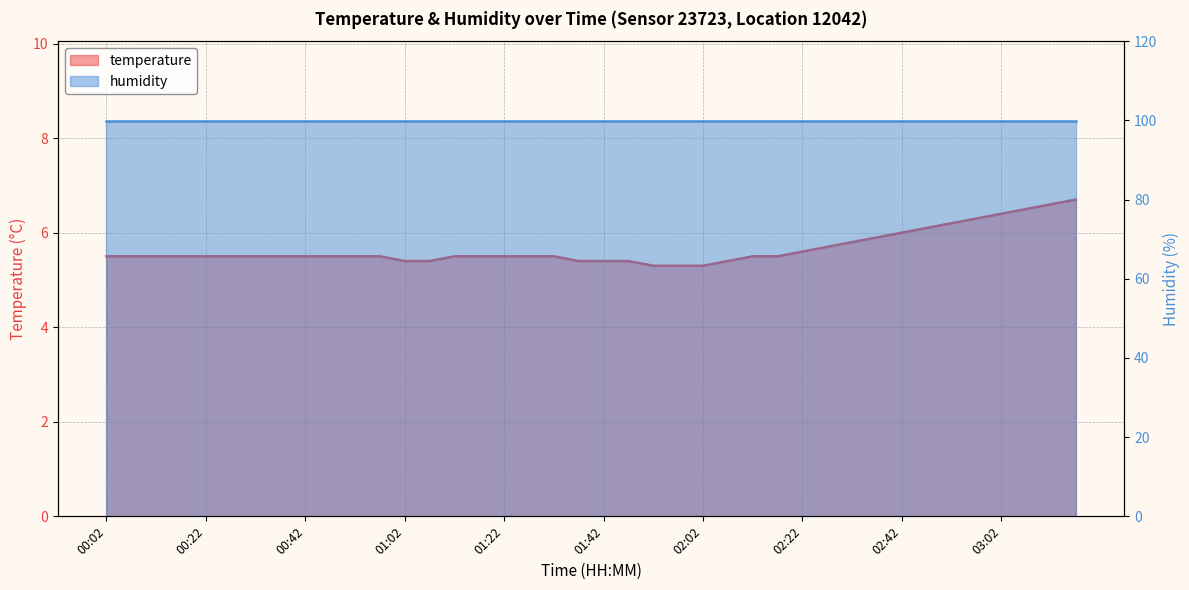

Between 02:57 and 00:02, which is larger?

02:57